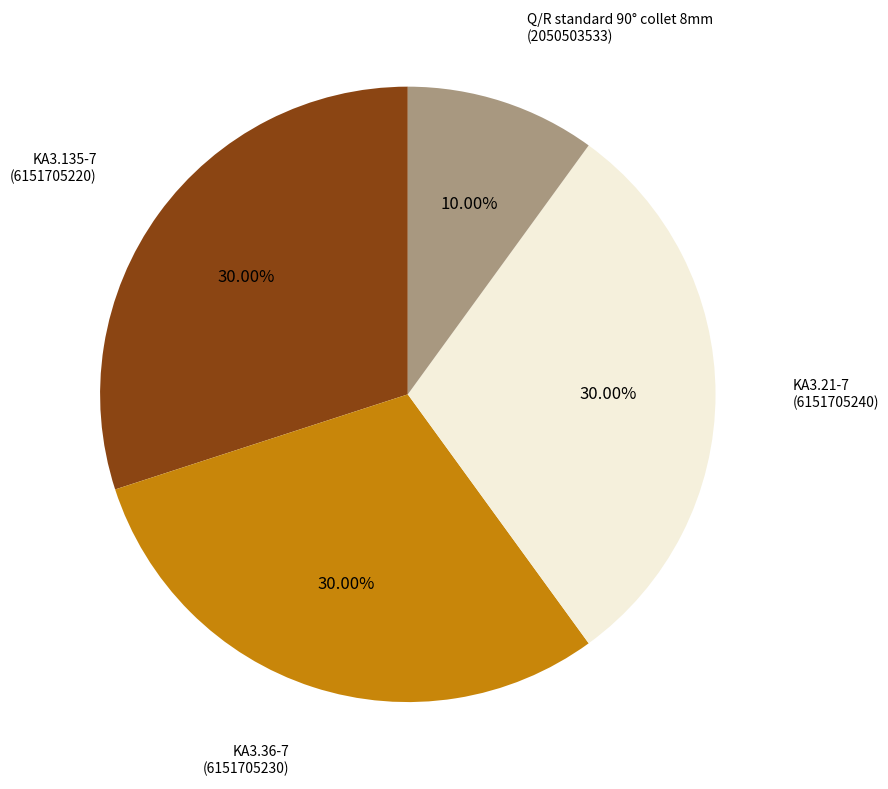

Does any single category account for the majority?

No